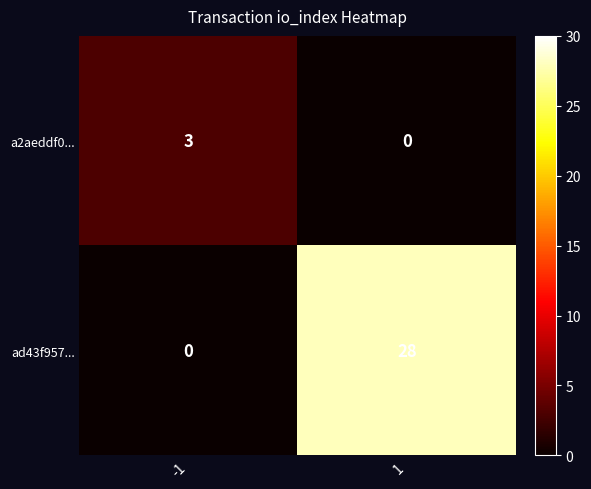

Rank the series at 1 from lowest to highest value.

a2aeddf0..., ad43f957...